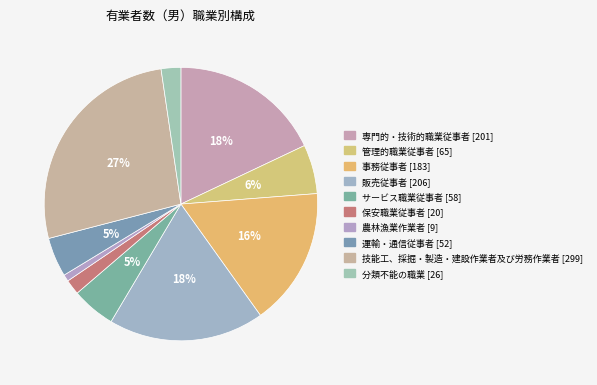

Which slice is the largest?

技能工、採掘・製造・建設作業者及び労務作業者